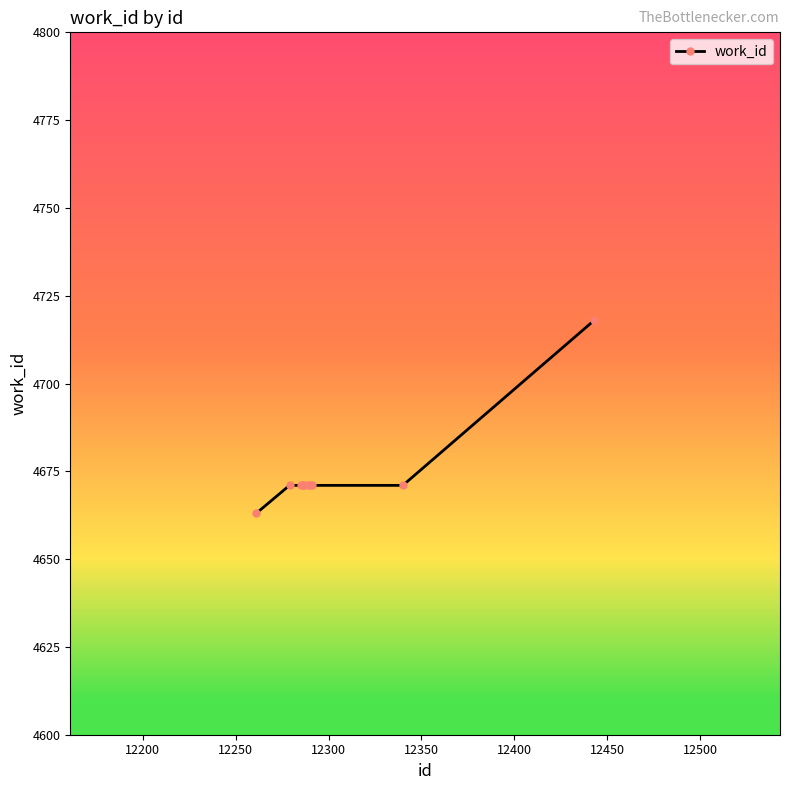

What is the minimum value shown in the chart?

4663